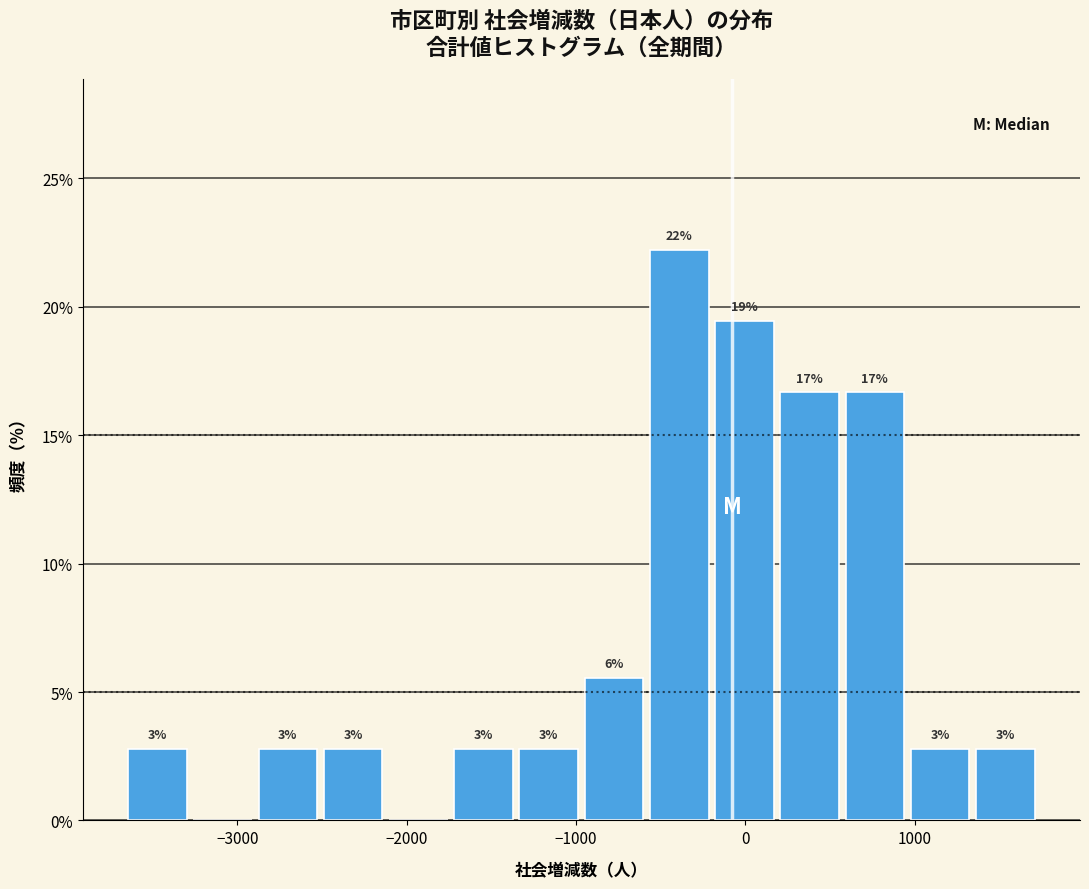

Around what value on the x-axis is the tallest bar? Give the approximate position of its centre, as read against the axis.

-400